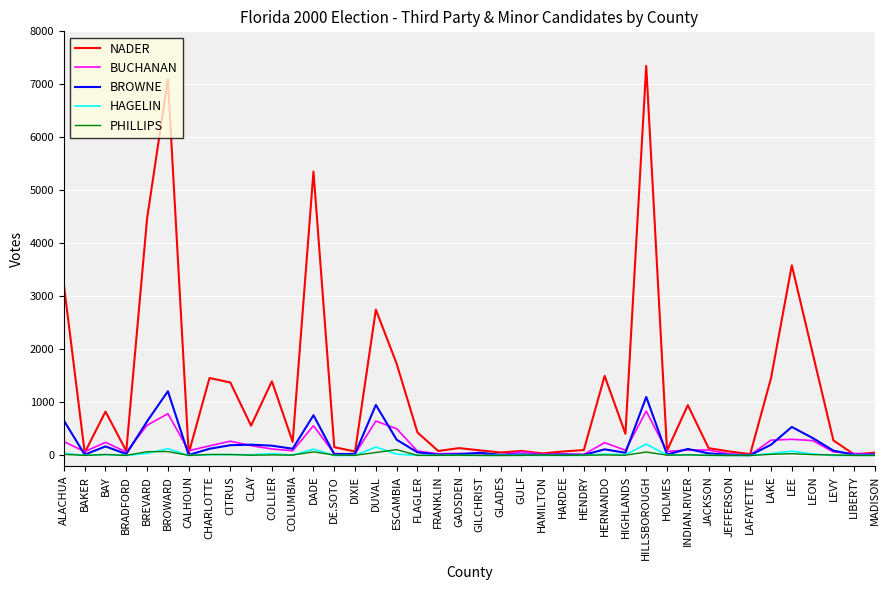

Which series has the widest spread of values?

NADER